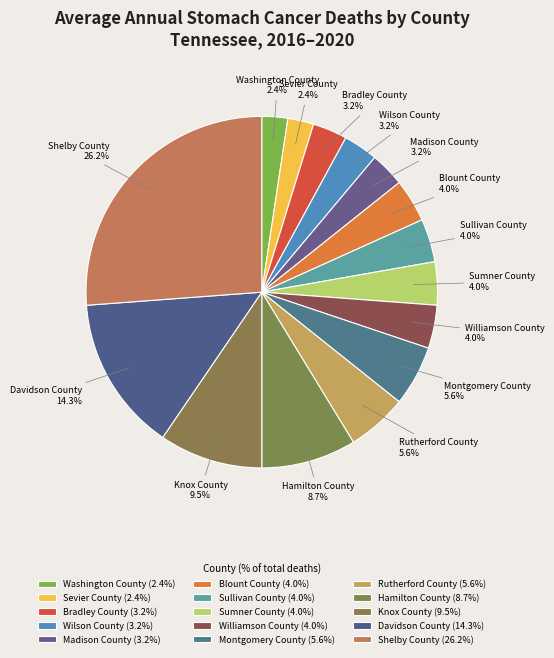

Does Davidson County account for over 50% of the chart?

No